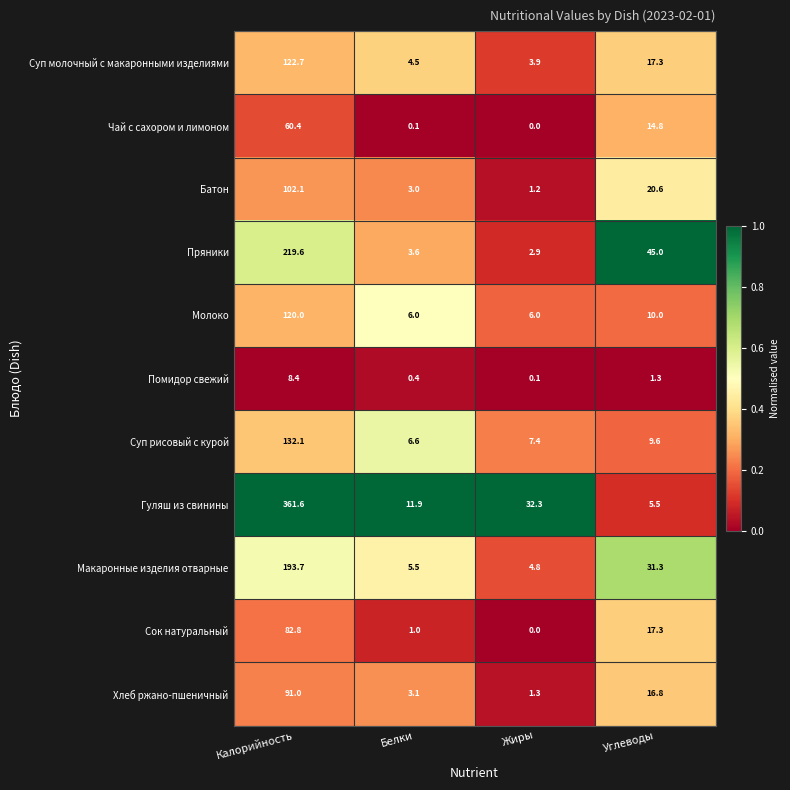

List the series in order of their peak value, lowest first.

Помидор свежий, Чай с сахором и лимоном, Сок натуральный, Хлеб ржано-пшеничный, Батон, Молоко, Суп молочный с макаронными изделиями, Суп рисовый с курой, Макаронные изделия отварные, Пряники, Гуляш из свинины